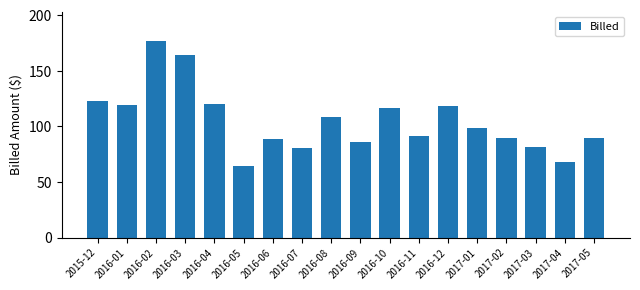

Which has a higher value, 2017-03 or 2017-04?

2017-03